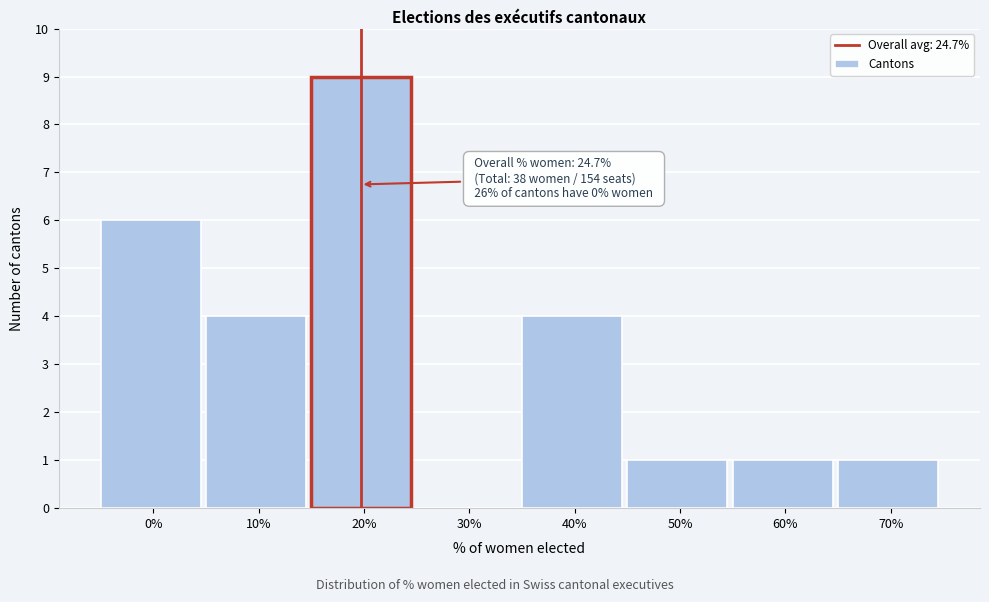

Reading right to left, transcribe all the data shown in this chart.

70%=1	60%=1	50%=1	40%=4	30%=0	20%=9	10%=4	0%=6